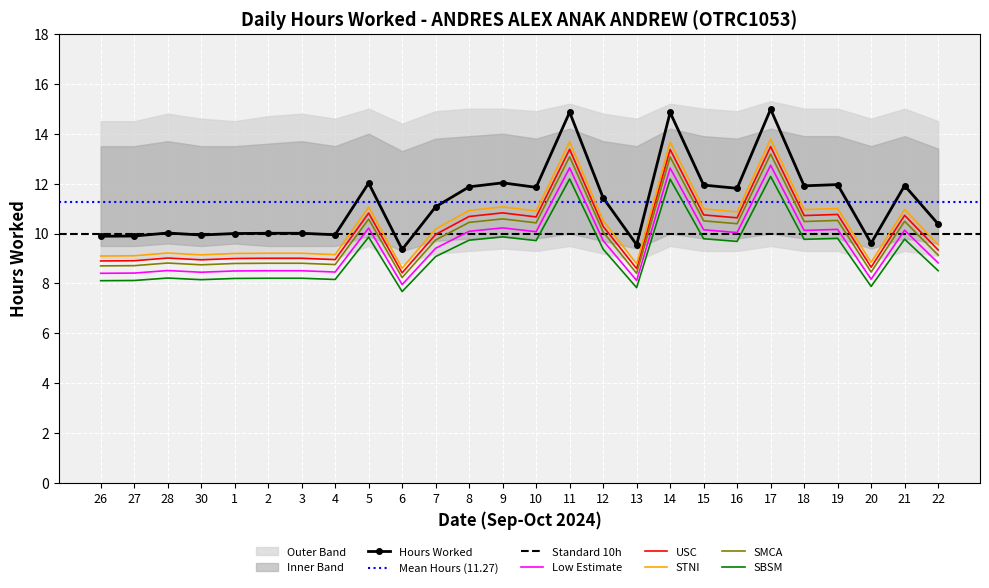

Reading left to right, list all the values displayed in this chart.

26=9.9	27=9.9	28=10.0	30=9.9	1=10.0	2=10.0	3=10.0	4=9.9	5=12.0	6=9.4	7=11.1	8=11.9	9=12.0	10=11.8	11=14.9	12=11.4	13=9.6	14=14.8	15=11.9	16=11.8	17=15.0	18=11.9	19=12.0	20=9.6	21=11.9	22=10.4